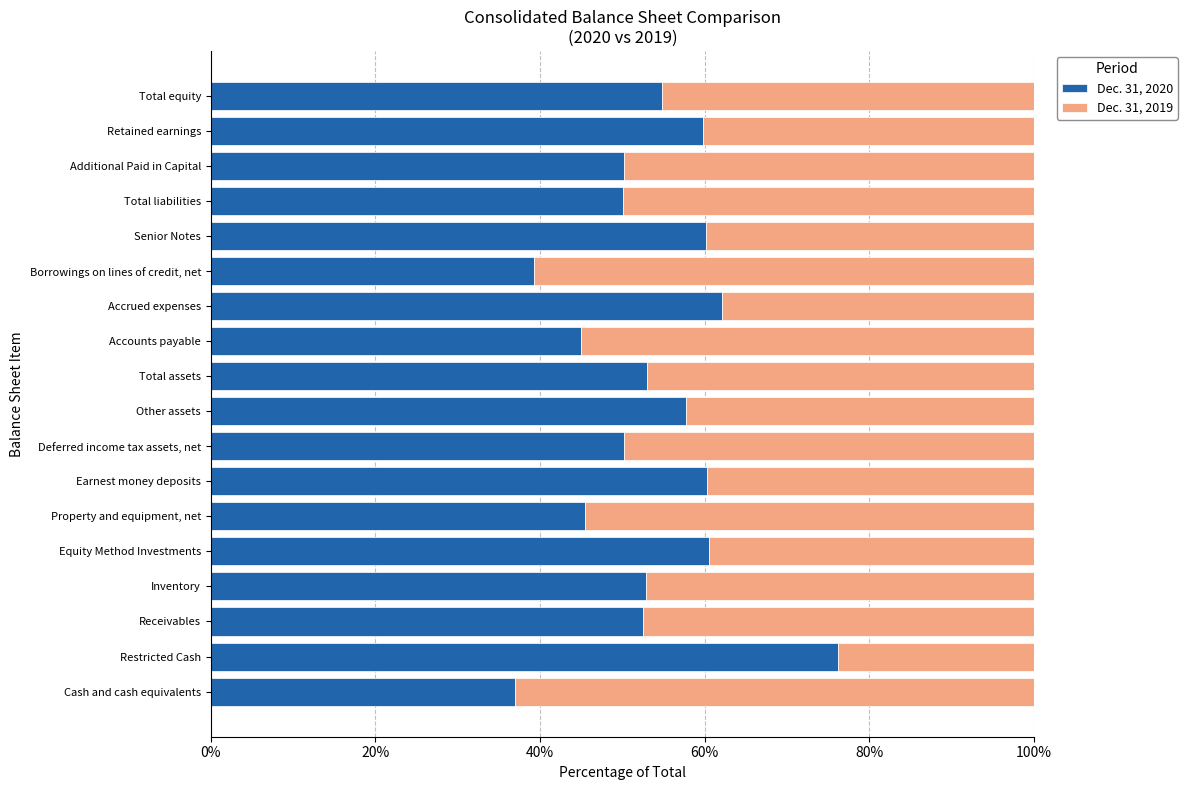

True or false: Dec. 31, 2020 has a value of 122.5 at Restricted Cash.

False